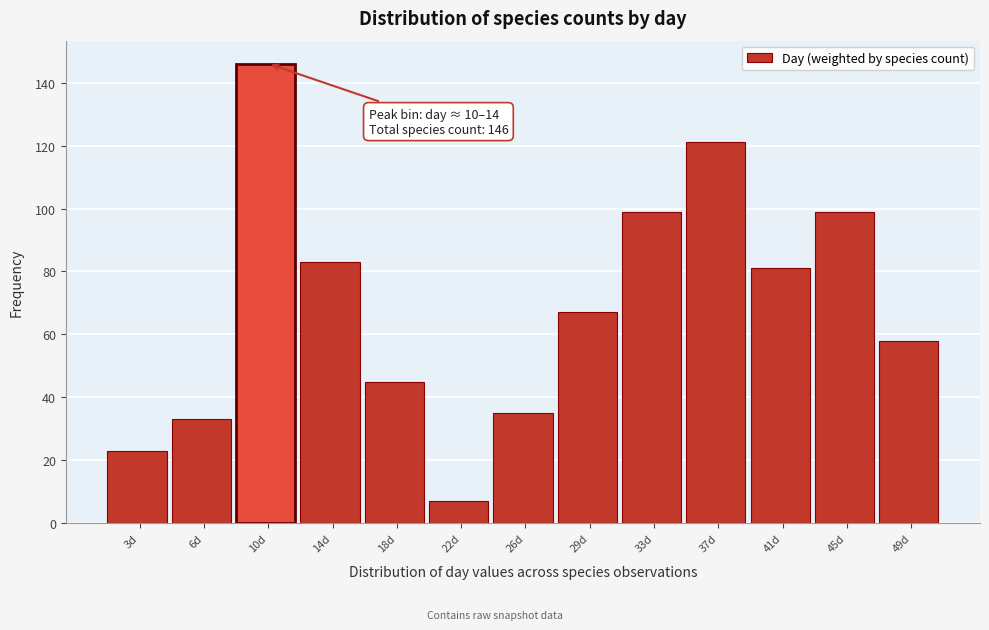

Reading left to right, extract all data points from this chart.

23	33	146	83	45	7	35	67	99	121	81	99	58